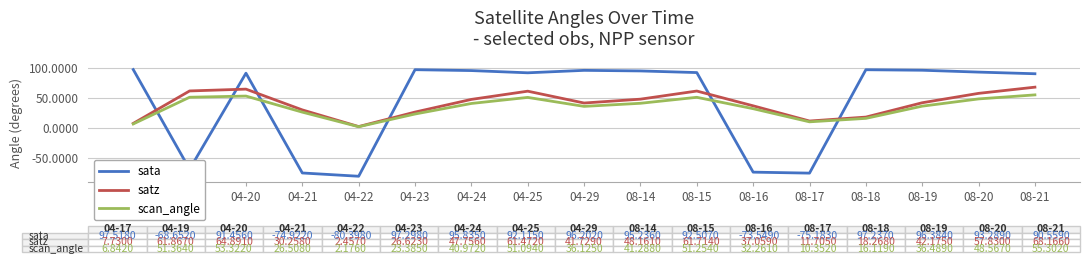

The sata series shows 156.7 at 08-15. True or false?

False